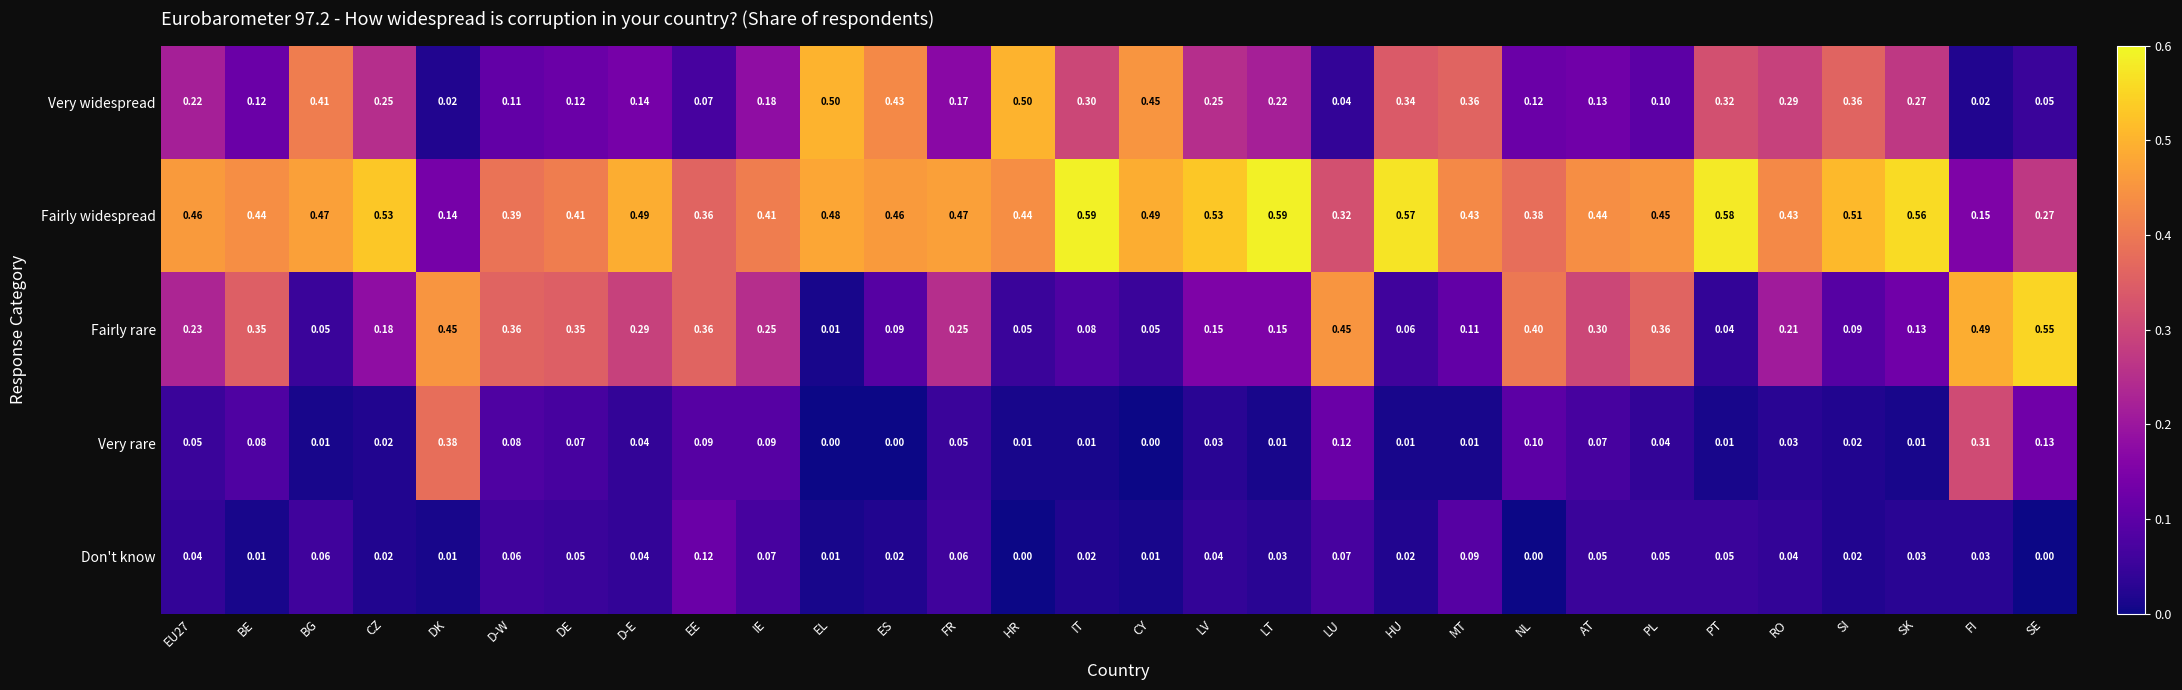

How many data points does each series have?

30